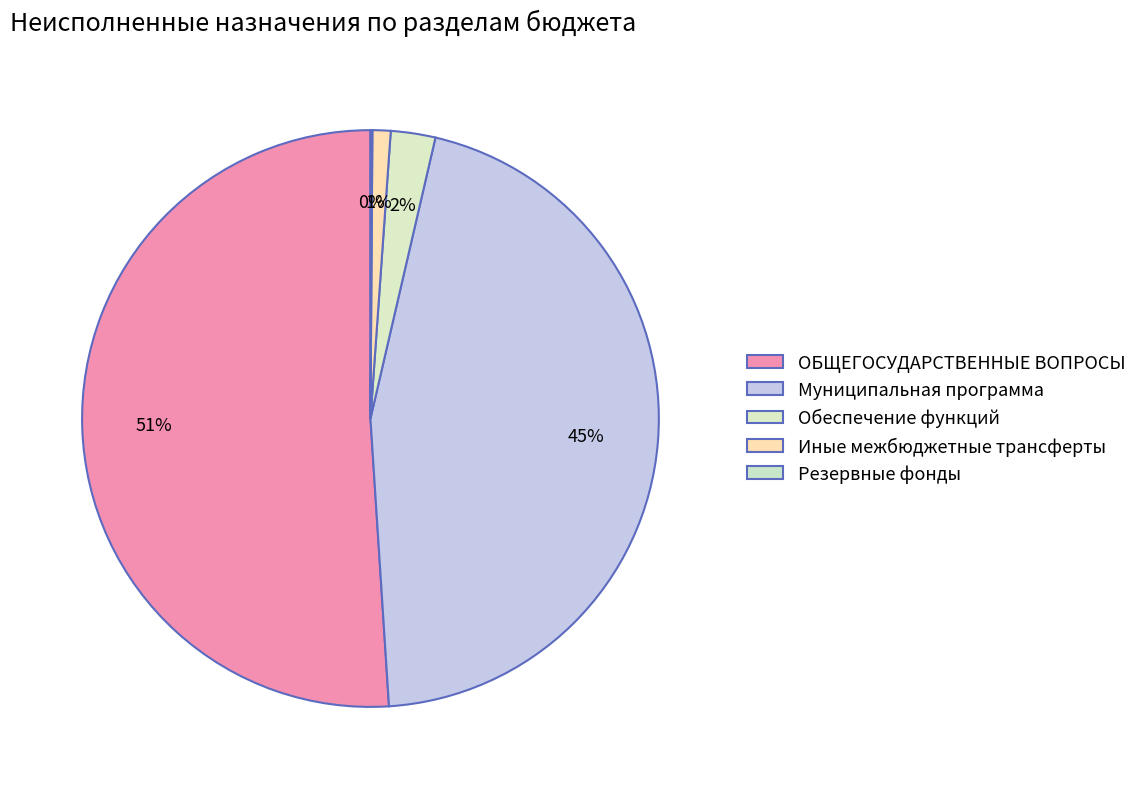

Count the number of slices in the pie.

5